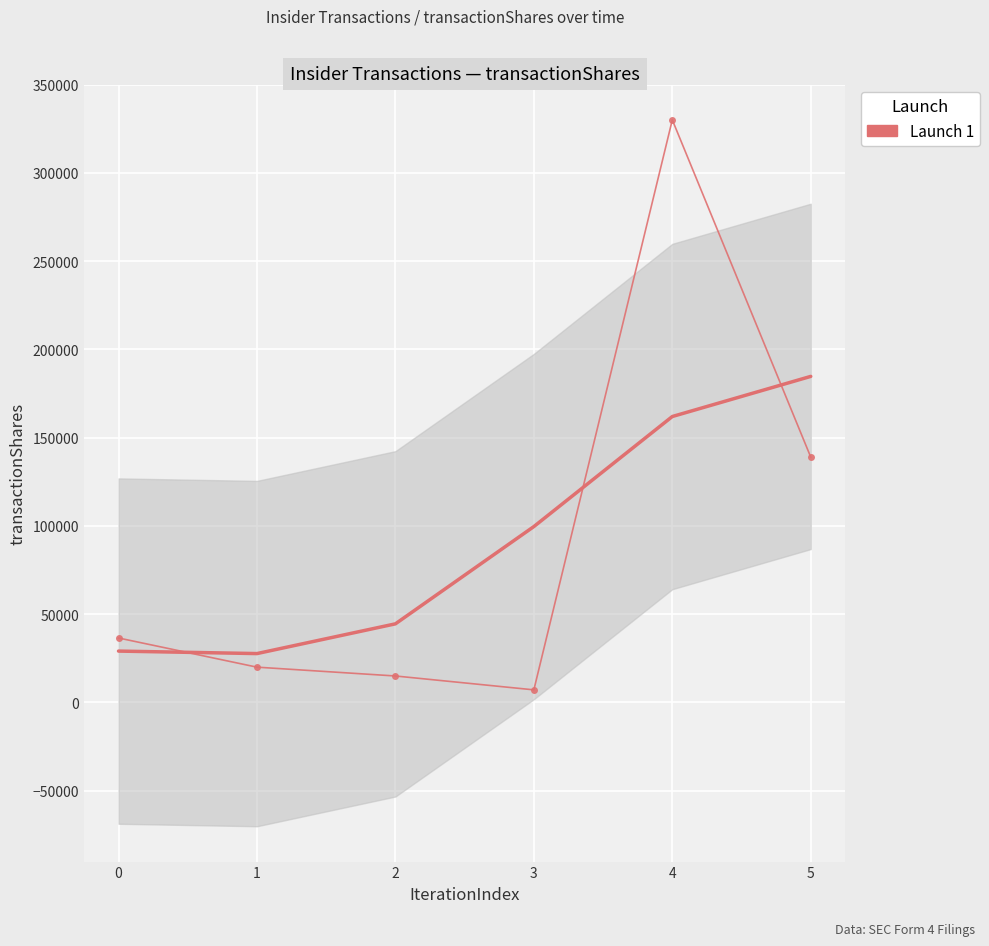

How many points are higher than both their immediate neighbors (excluding endpoints)?

1